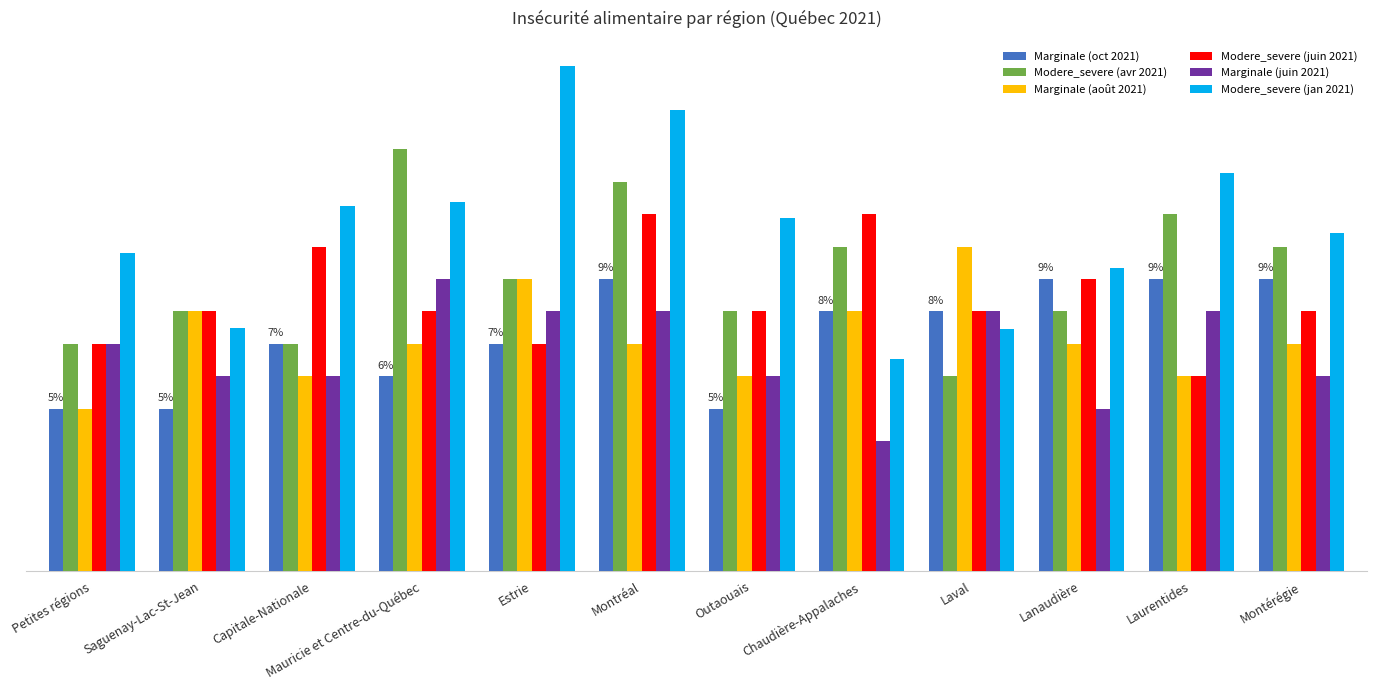

What are all the series names shown in the legend?

Marginale (oct 2021), Modere_severe (avr 2021), Marginale (août 2021), Modere_severe (juin 2021), Marginale (juin 2021), Modere_severe (jan 2021)